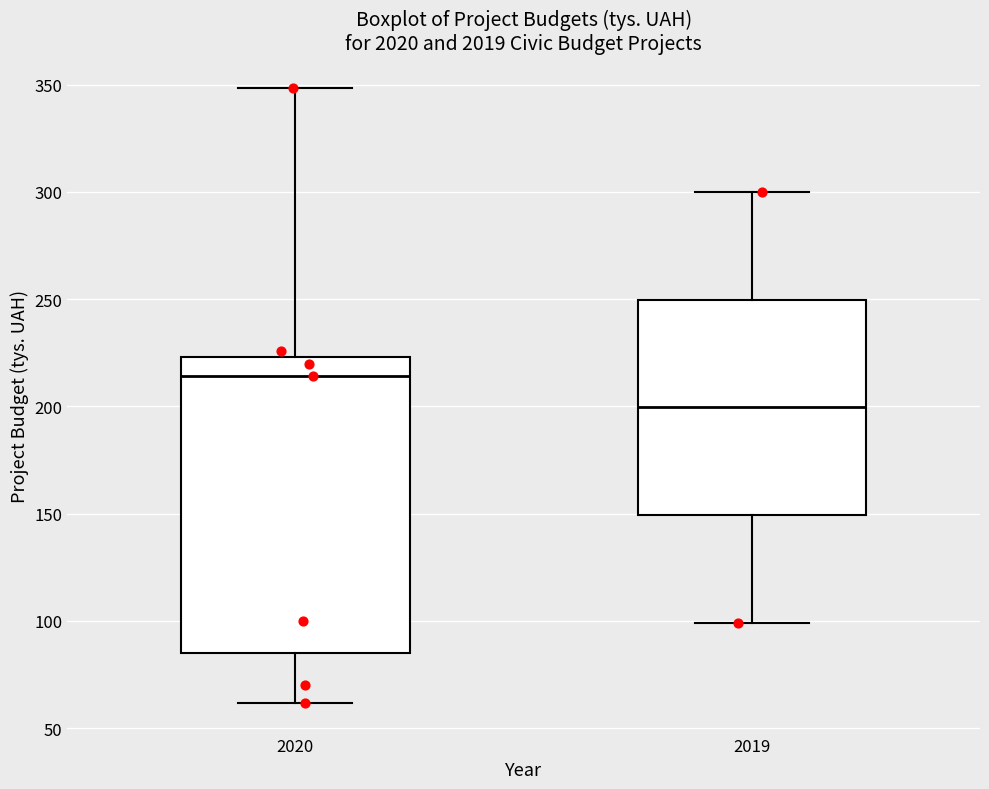

Reading left to right, read every box against the y-axis: the position of its median line, the range the box covers, and the ends of its whiskers. The values are not printed on the chart, so give them approximately, as read against the axis.

2020: median 215, box 85 to 225, whiskers 60 to 350
2019: median 200, box 150 to 250, whiskers 100 to 300